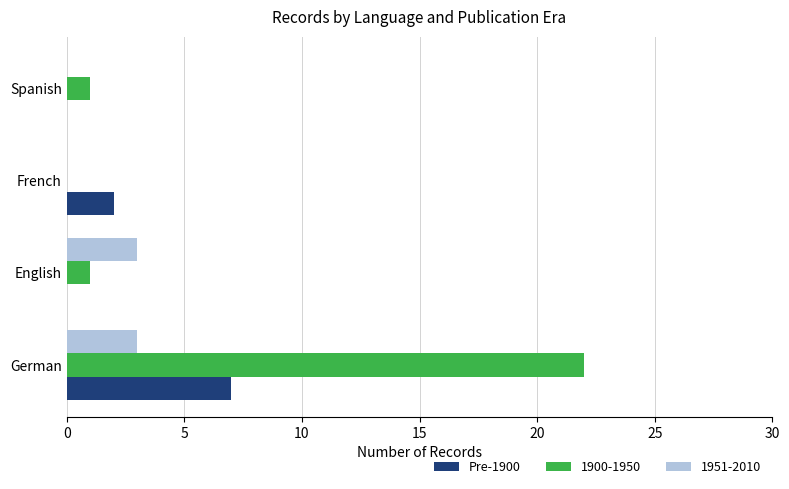

Which category has the highest value across all series?

German